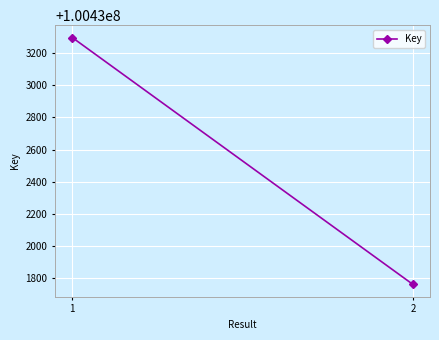

What is the sum of all values?

200865058